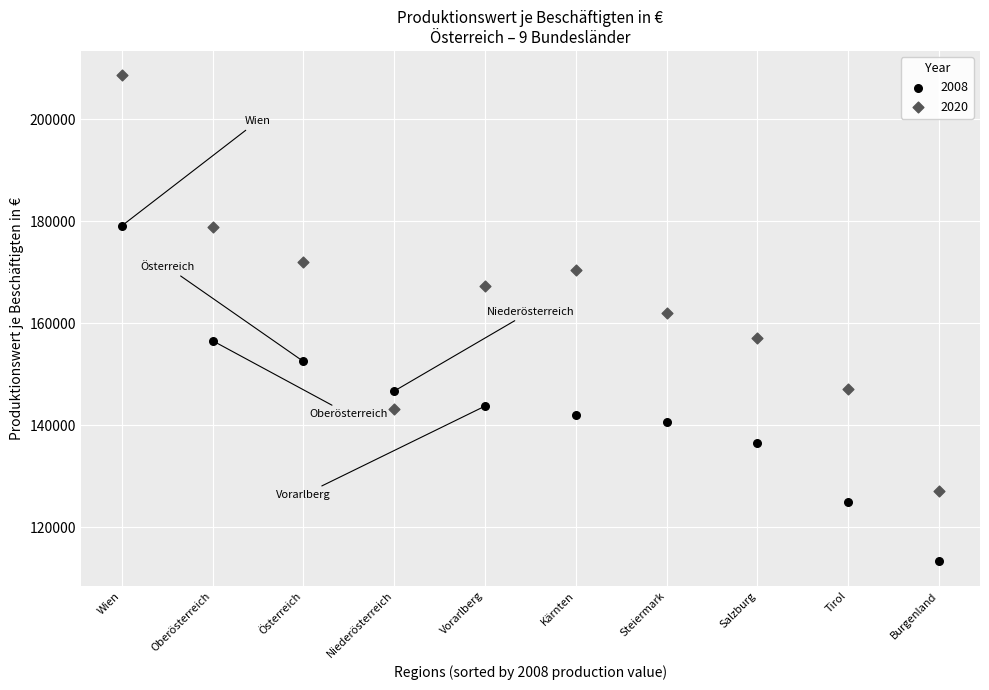

What are all the series names shown in the legend?

2008, 2020